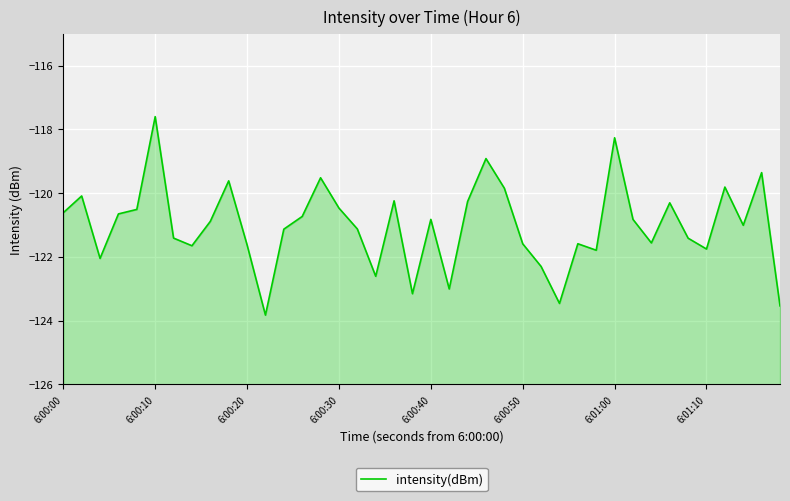

What is the sum of all values?

-4841.0